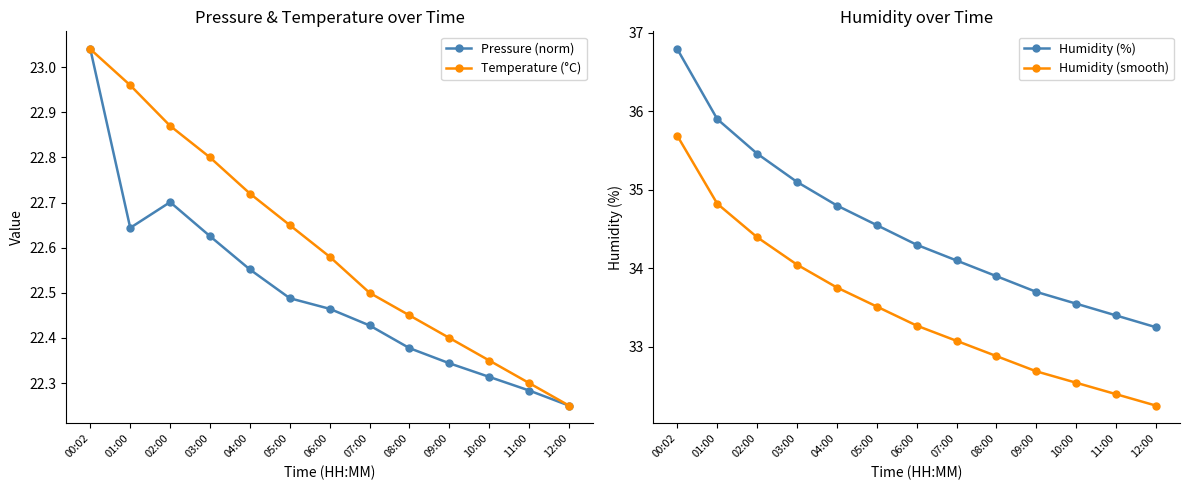

Reading left to right, list all the values displayed in this chart.

Pressure (norm): 00:02=23.0	01:00=22.6	02:00=22.7	03:00=22.6	04:00=22.6	05:00=22.5	06:00=22.5	07:00=22.4	08:00=22.4	09:00=22.3	10:00=22.3	11:00=22.3	12:00=22.2
Temperature (°C): 00:02=23.0	01:00=23.0	02:00=22.9	03:00=22.8	04:00=22.7	05:00=22.6	06:00=22.6	07:00=22.5	08:00=22.4	09:00=22.4	10:00=22.4	11:00=22.3	12:00=22.2
Humidity (%): 00:02=36.8	01:00=35.9	02:00=35.5	03:00=35.1	04:00=34.8	05:00=34.5	06:00=34.3	07:00=34.1	08:00=33.9	09:00=33.7	10:00=33.5	11:00=33.4	12:00=33.2
Humidity (smooth): 00:02=35.7	01:00=34.8	02:00=34.4	03:00=34.0	04:00=33.8	05:00=33.5	06:00=33.3	07:00=33.1	08:00=32.9	09:00=32.7	10:00=32.5	11:00=32.4	12:00=32.3